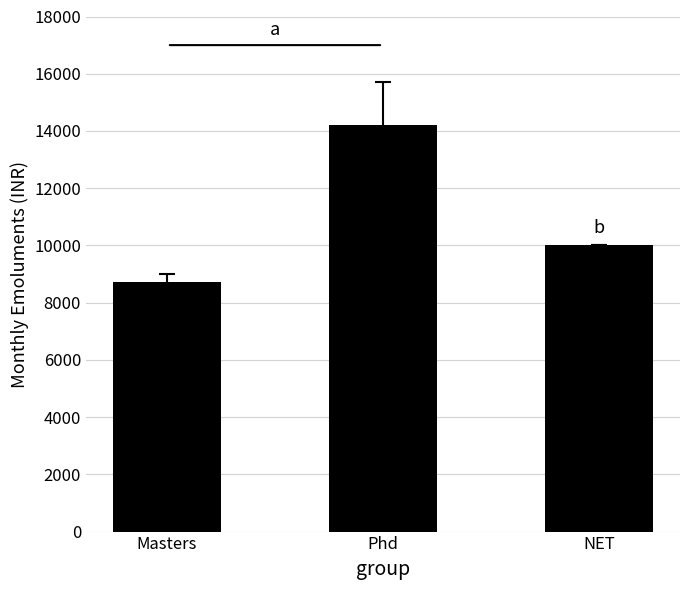

What position from the left is Masters?

1